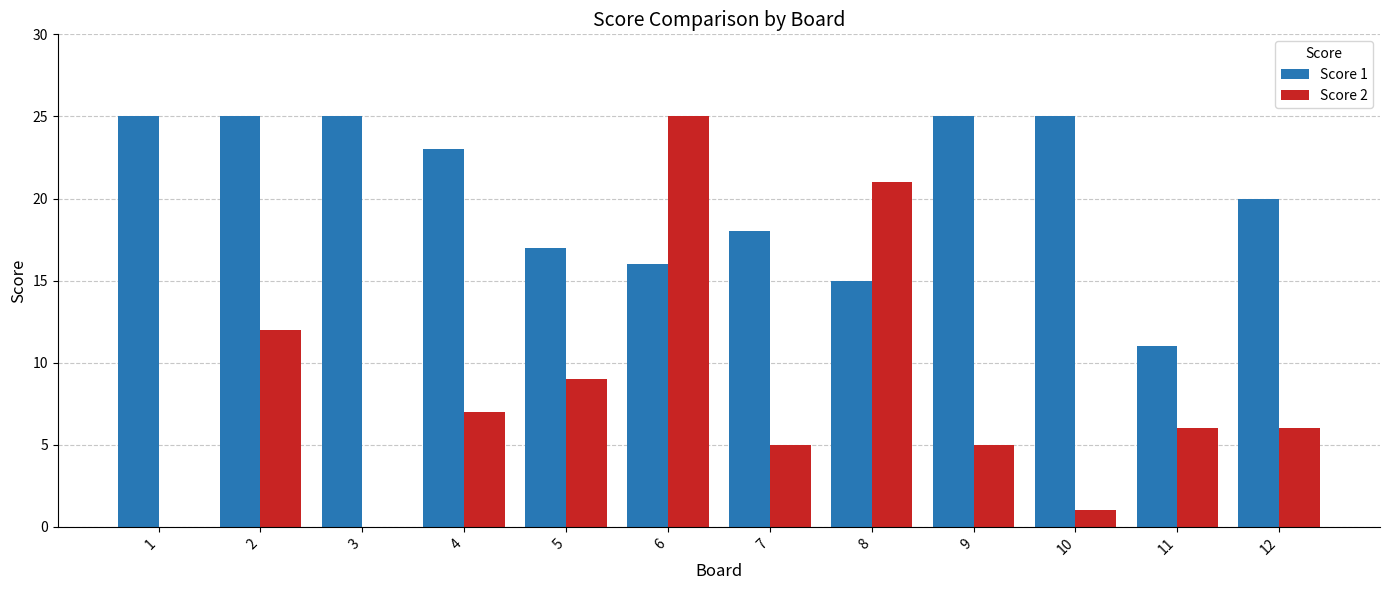

How many series are shown in this chart?

2